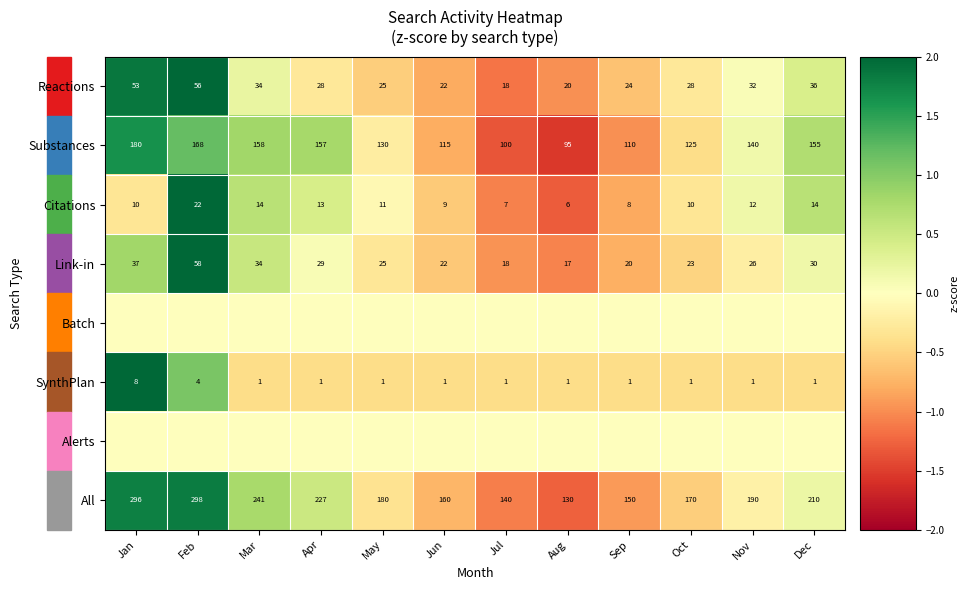

How many values in the Reactions series are below 28?

5